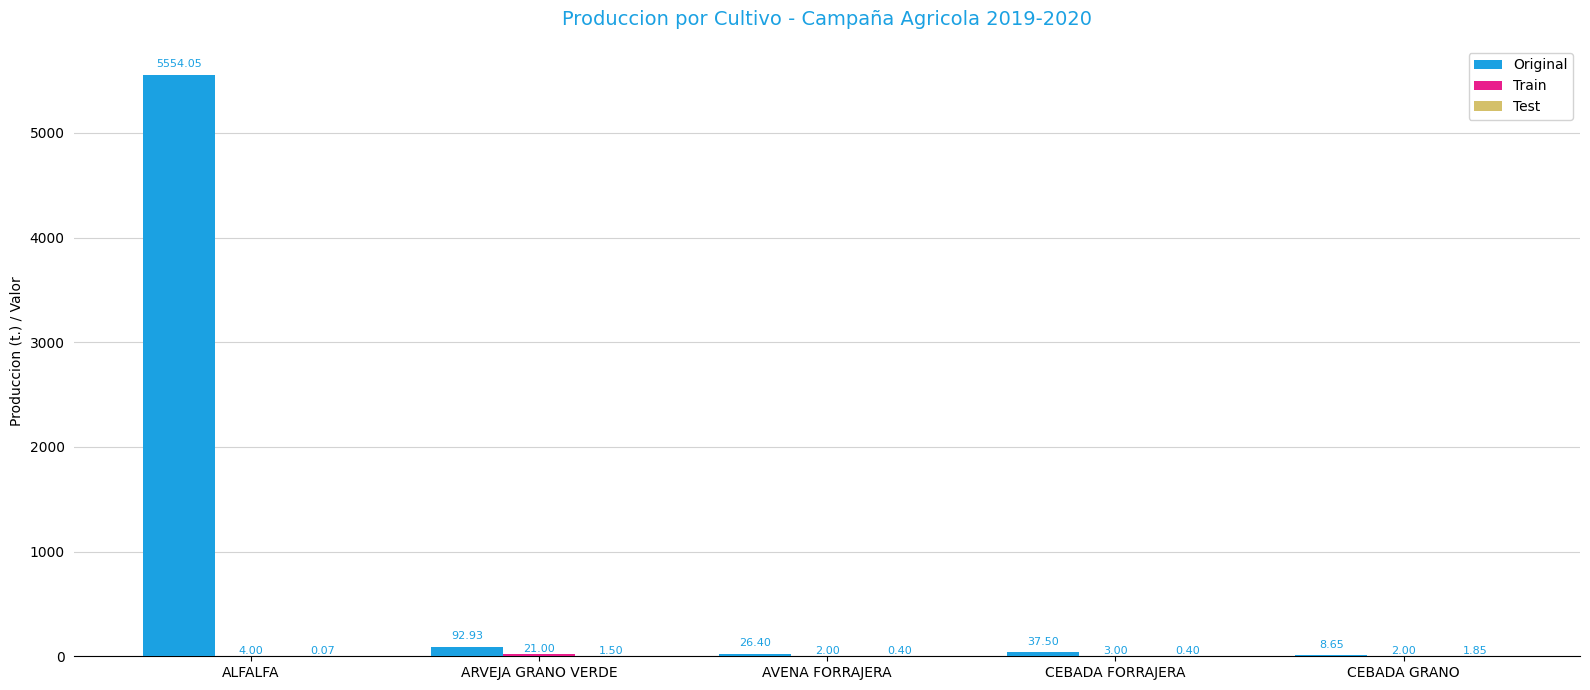

Which category has the highest value in the Original series?

ALFALFA